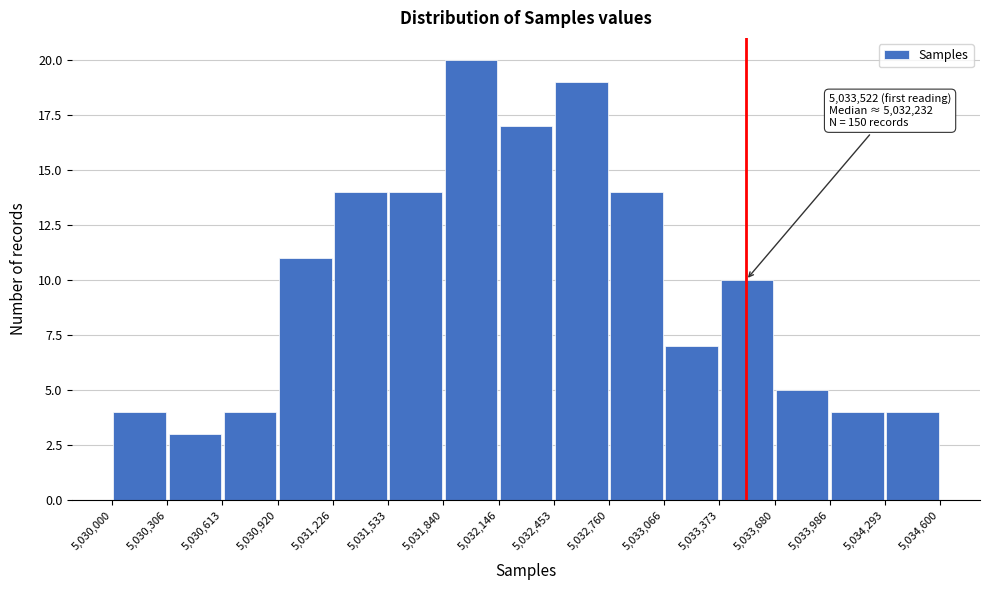

Over which range of the x-axis is the bar tallest?

5,031,840 to 5,032,146